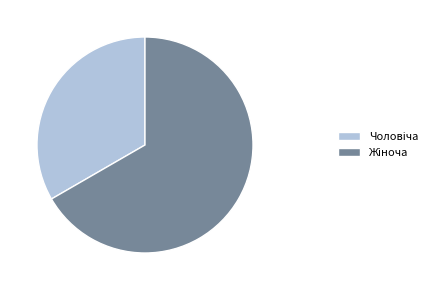

Is there any slice that represents more than half of the pie?

Yes